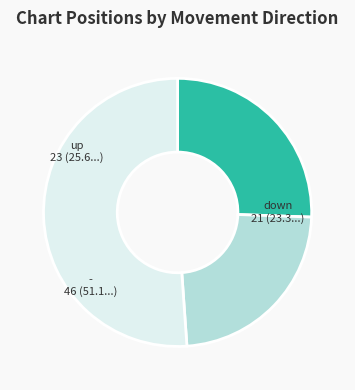

What is the smallest slice in the pie chart?

down